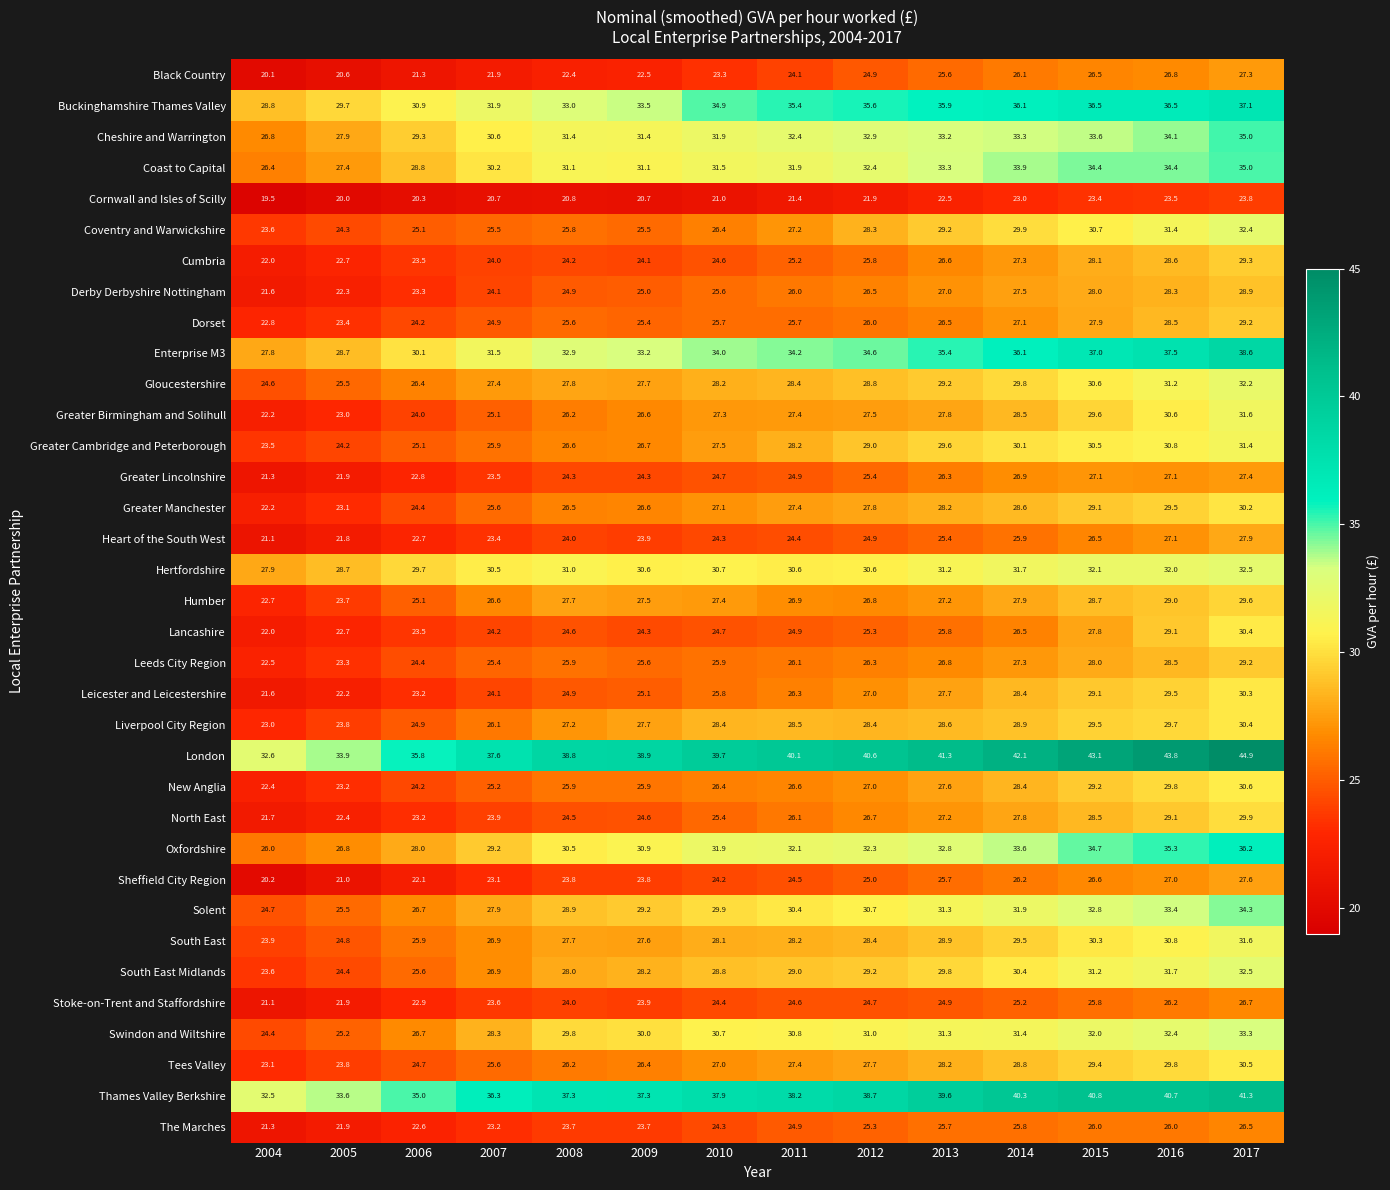

How many data points in Coast to Capital are above 31?

10